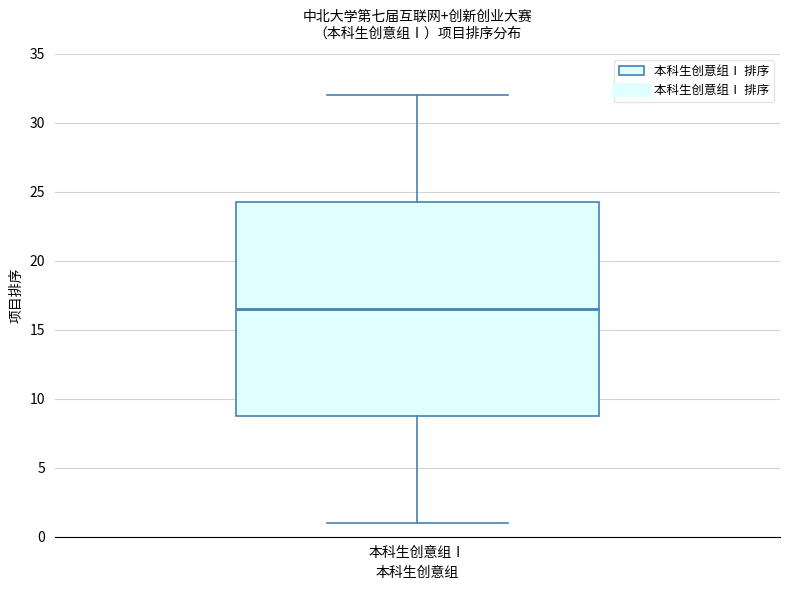

Where does the median line of the box for 本科生创意组Ⅰ sit on the y-axis? The values are not printed on the chart, so give them approximately, as read against the axis.

16.5